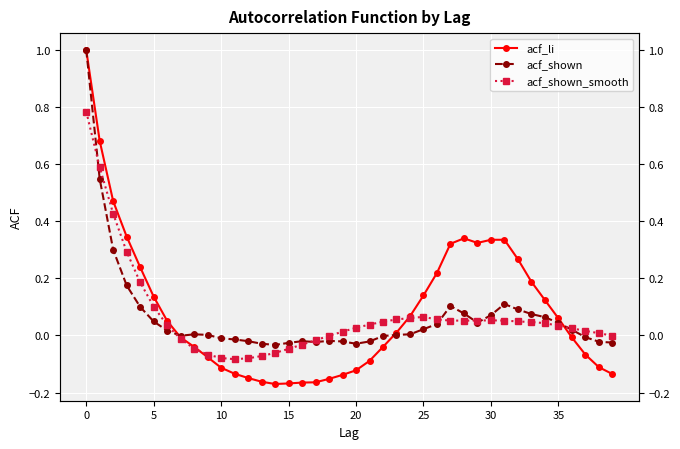

Is the value of acf_shown_smooth at 37 greater than the value of acf_shown at 20?

No